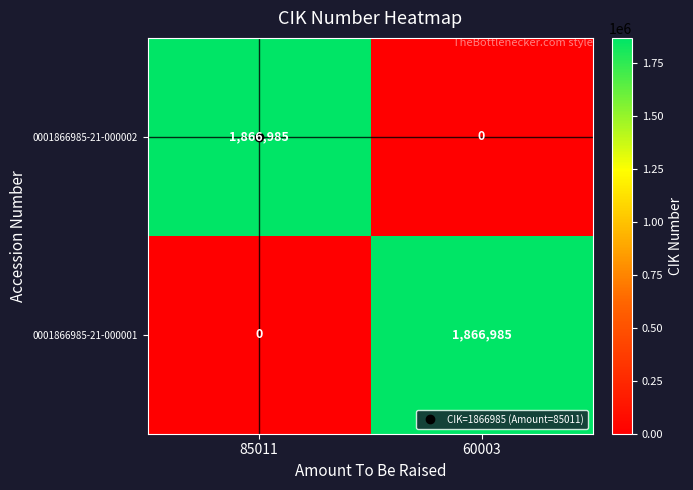

At 60003, list the series in order from largest to smallest.

0001866985-21-000001, 0001866985-21-000002